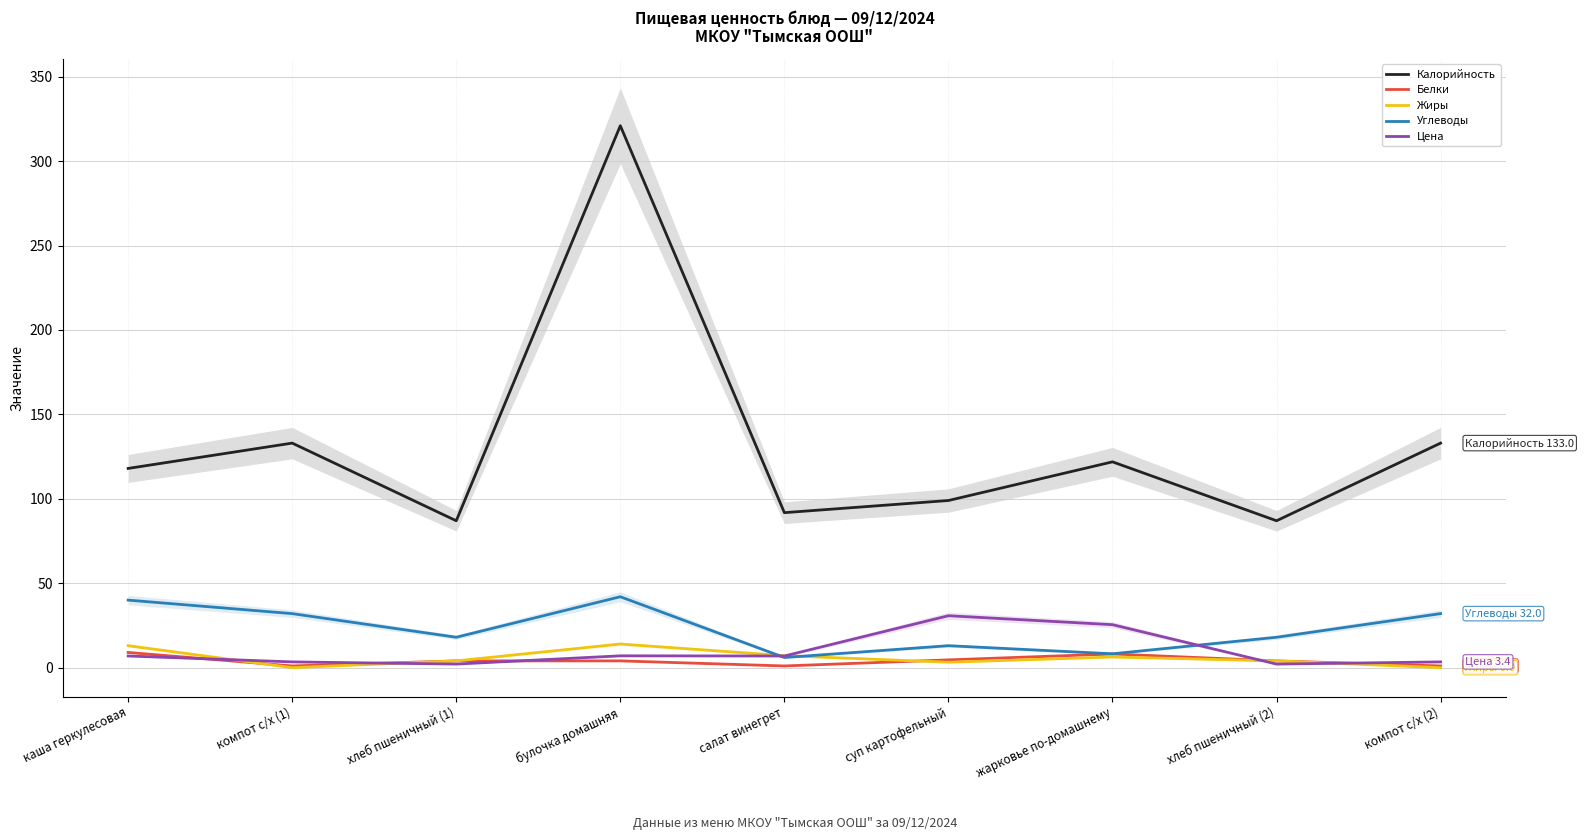

What is the label of the 6th point from the left?

суп картофельный